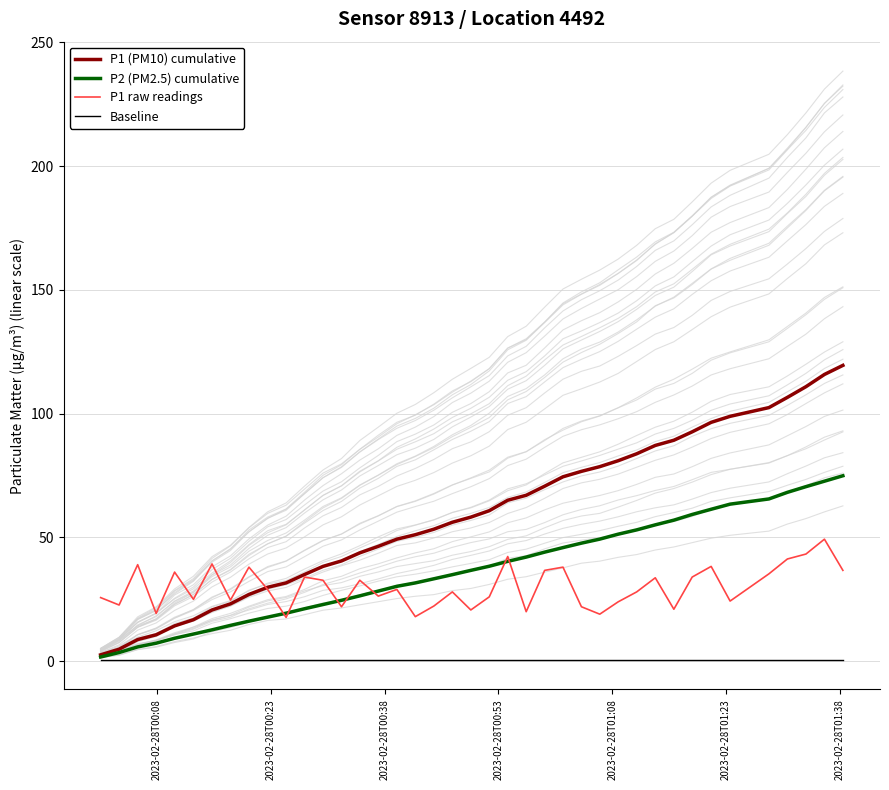

What is the sum of all P1 (PM10) cumulative values?

2340.6